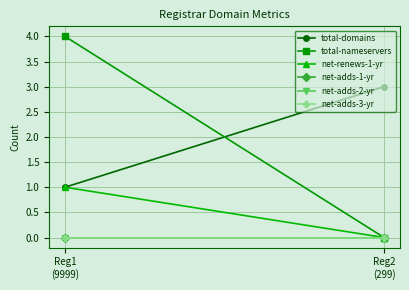

What is the label of the 1st point from the right?

Reg2
(299)